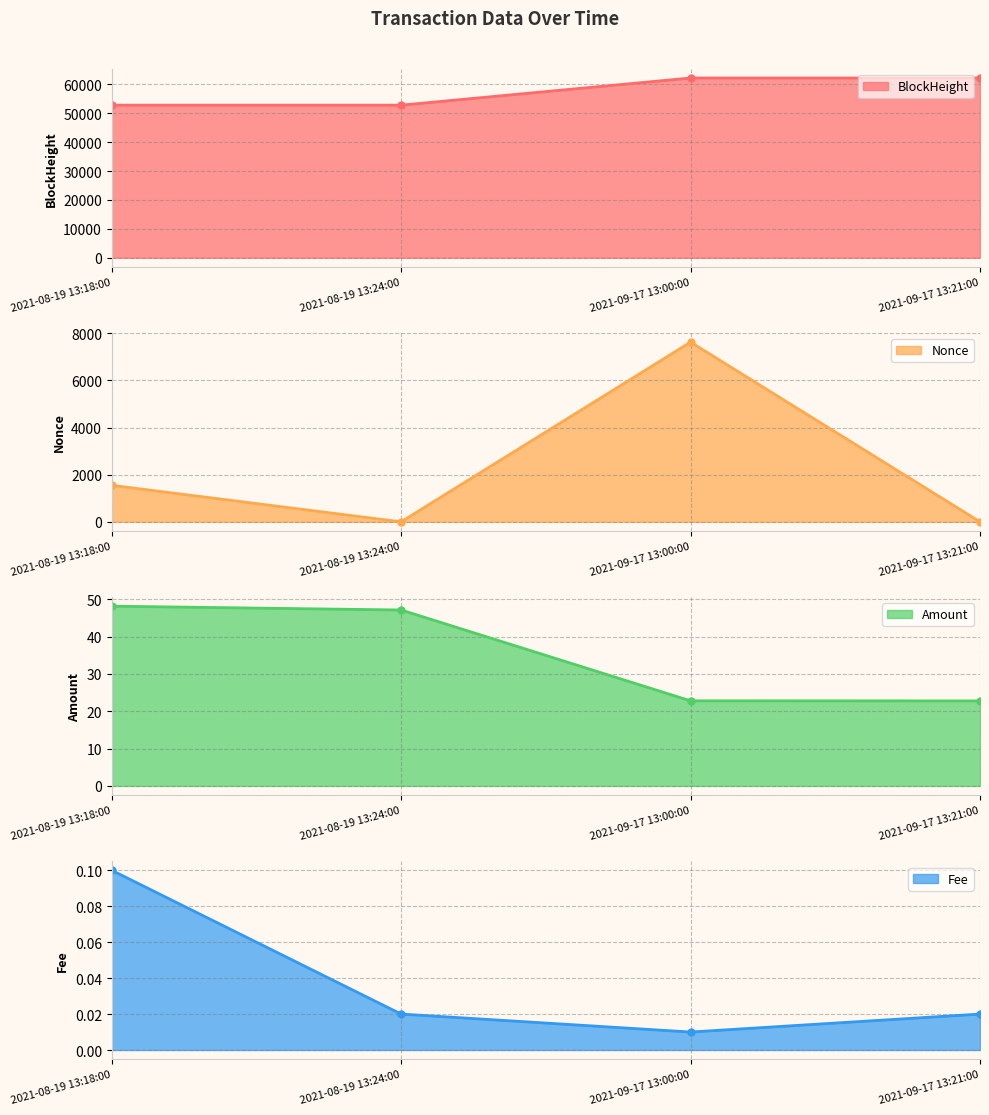

At which category does the chart reach its peak across all series?

2021-09-17 13:21:00